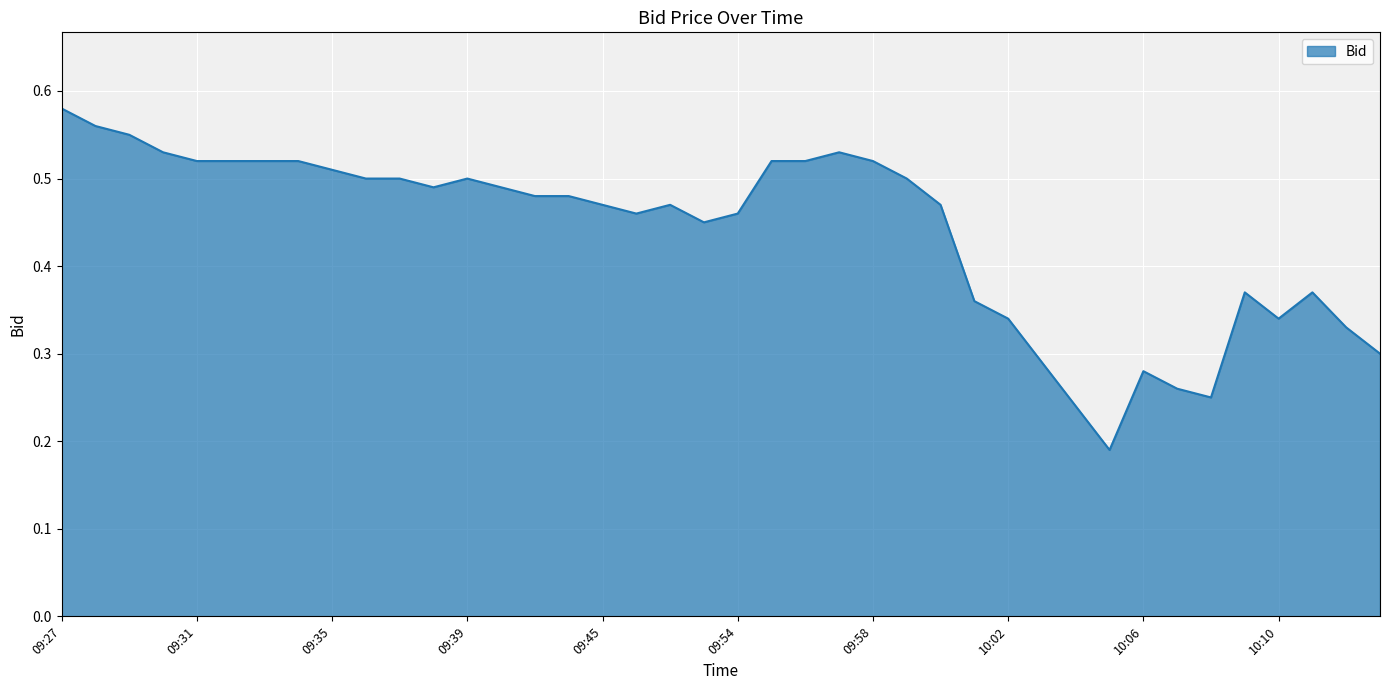

How many lines are shown in the chart?

1